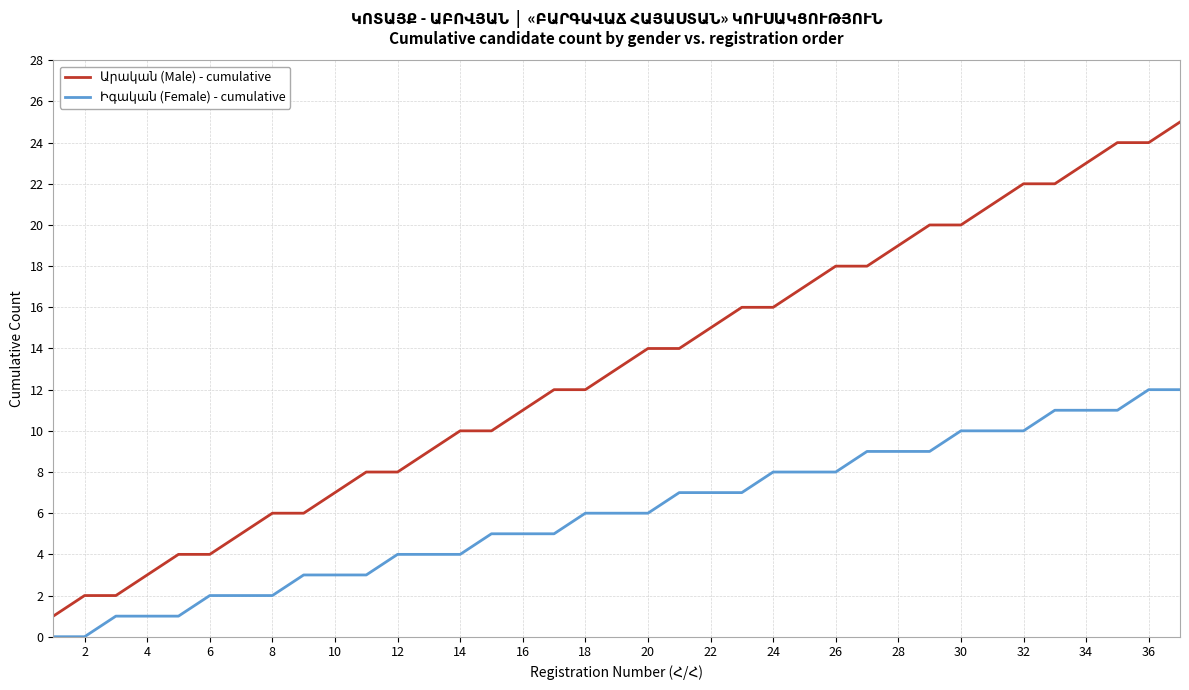

True or false: Արական (Male) - cumulative and Իգական (Female) - cumulative cross at least once.

False